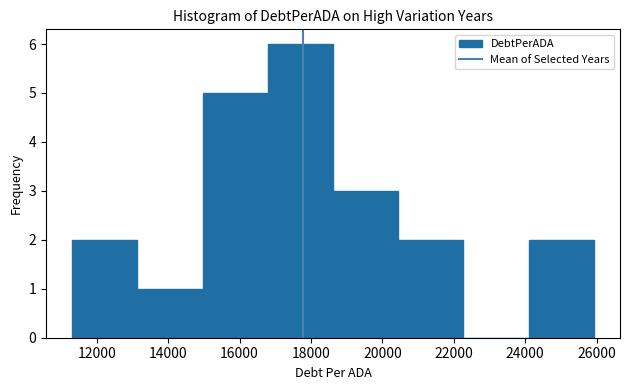

How tall is the bar that spans 20400 to 22200 on the x-axis? Neither the bar edges nor the heights are printed on the chart, so give them approximately, as read against the axes.

2